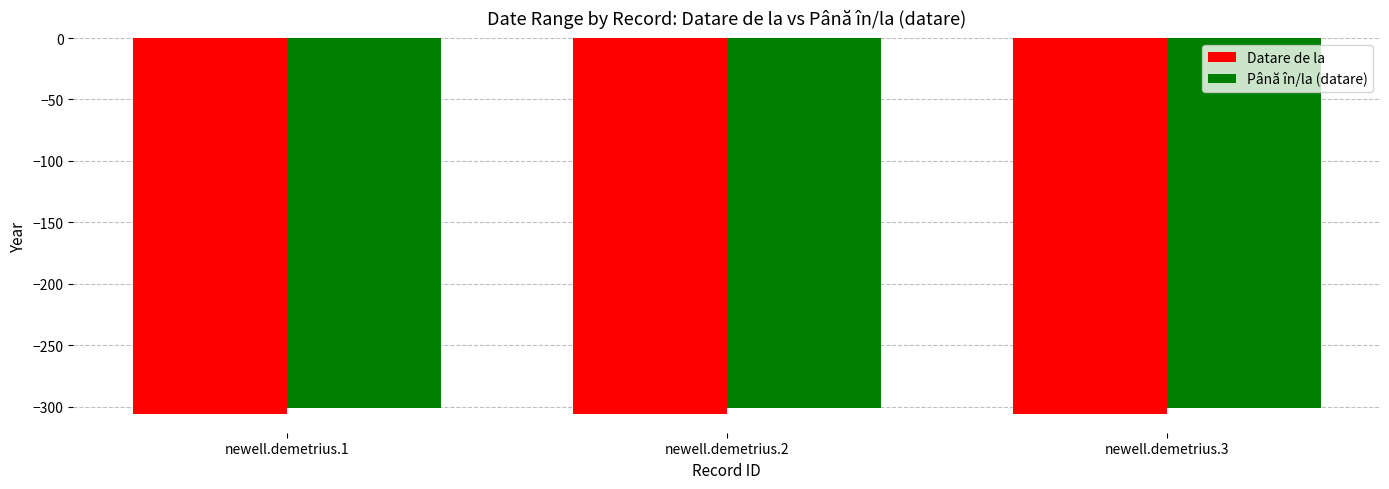

What is the minimum value shown in the chart?

-306